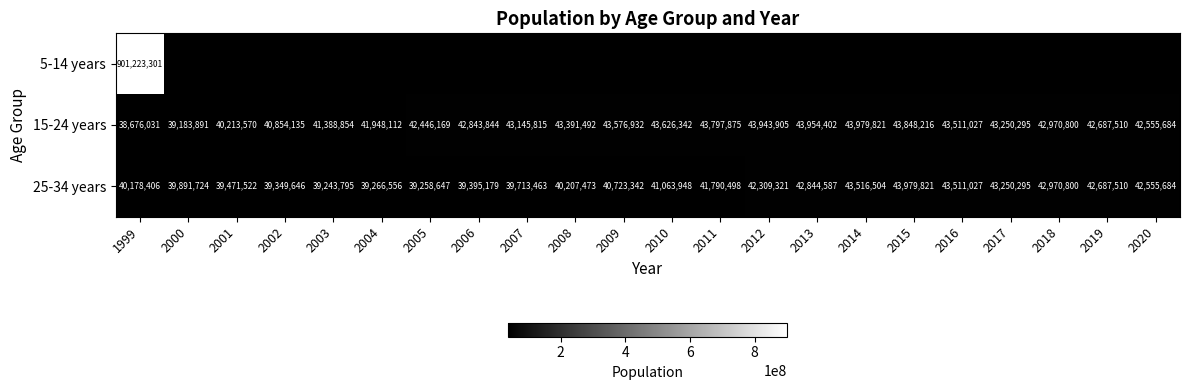

The value of 25-34 years at 2007 is 39713463. True or false?

True